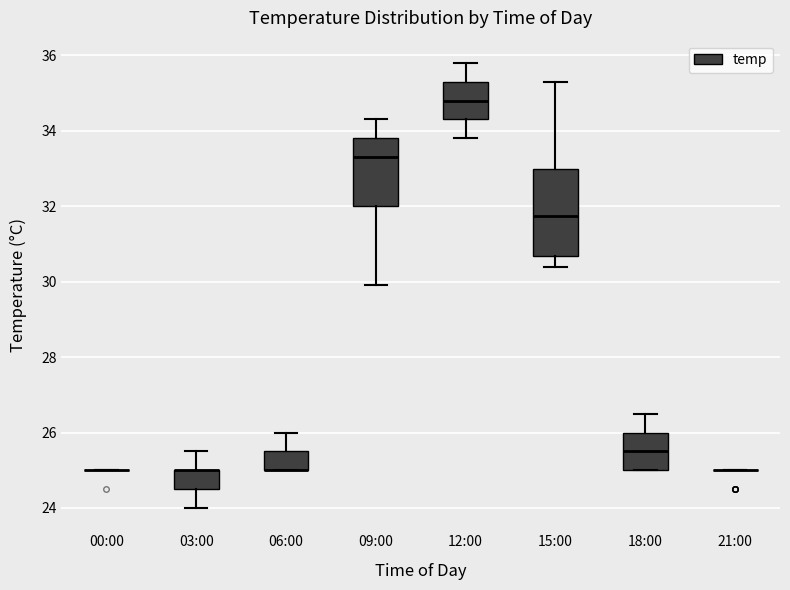

Reading left to right, read every box against the y-axis: the position of its median line, the range the box covers, and the ends of its whiskers. The values are not printed on the chart, so give them approximately, as read against the axis.

00:00: box collapsed to a line at 25.0, whiskers 25.0 to 25.0
03:00: median 25.0 (drawn on the box's upper edge), box 24.6 to 25.0, whiskers 24.0 to 25.6
06:00: median 25.0 (drawn on the box's lower edge), box 25.0 to 25.6, whiskers 25.0 to 26.0
09:00: median 33.4, box 32.0 to 33.8, whiskers 30.0 to 34.4
12:00: median 34.8, box 34.4 to 35.4, whiskers 33.8 to 35.8
15:00: median 31.8, box 30.6 to 33.0, whiskers 30.4 to 35.4
18:00: median 25.6, box 25.0 to 26.0, whiskers 25.0 to 26.6
21:00: box collapsed to a line at 25.0, whiskers 25.0 to 25.0